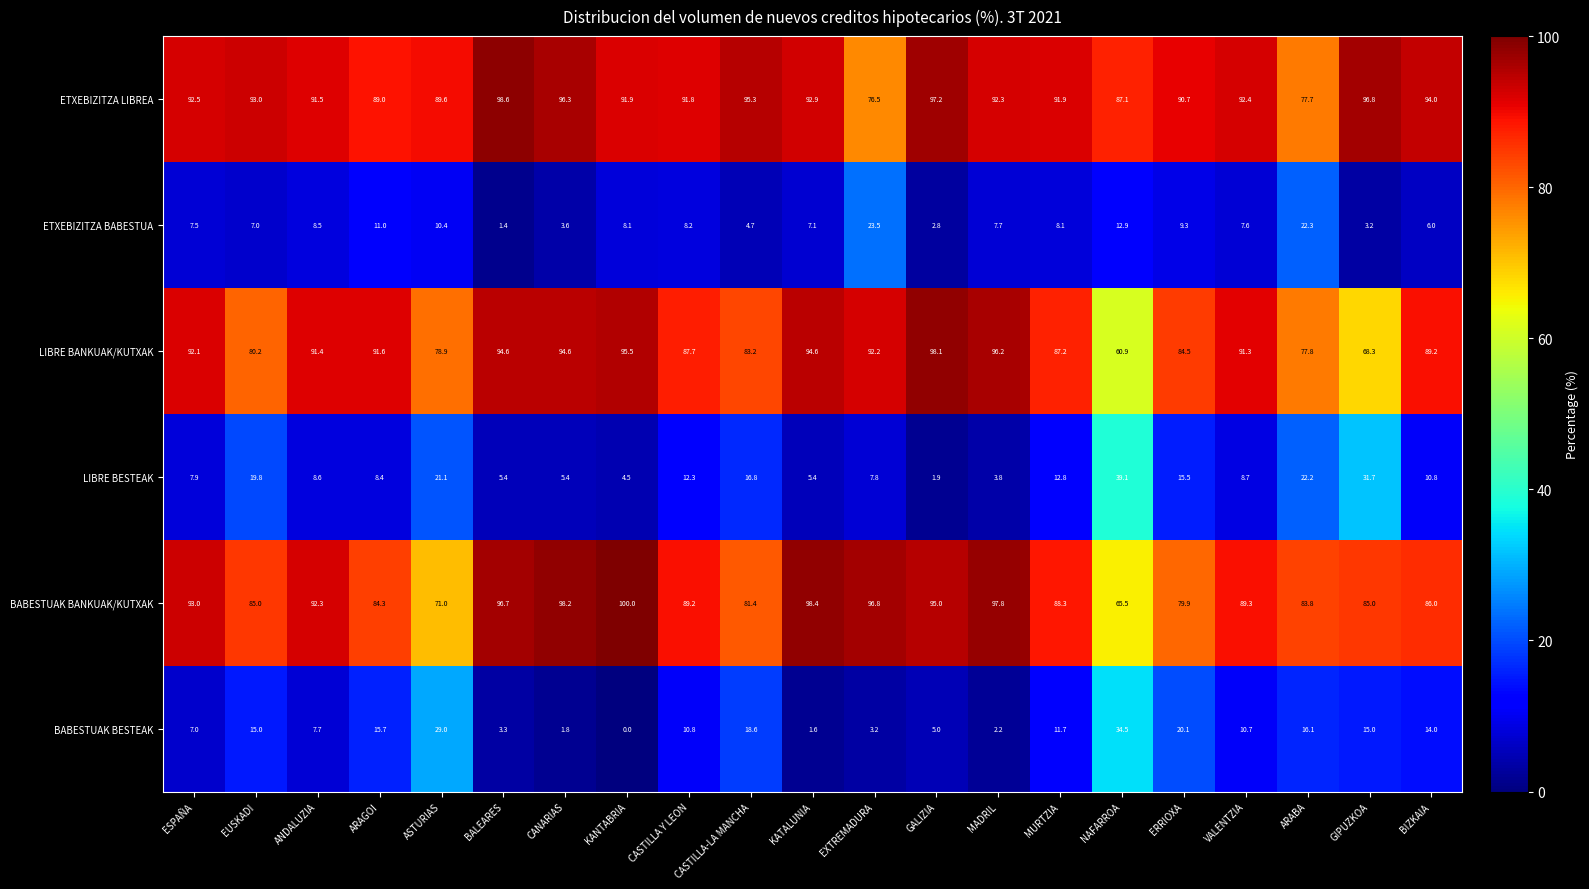

What is the spread (max minus min) of values at VALENTZIA?

84.8